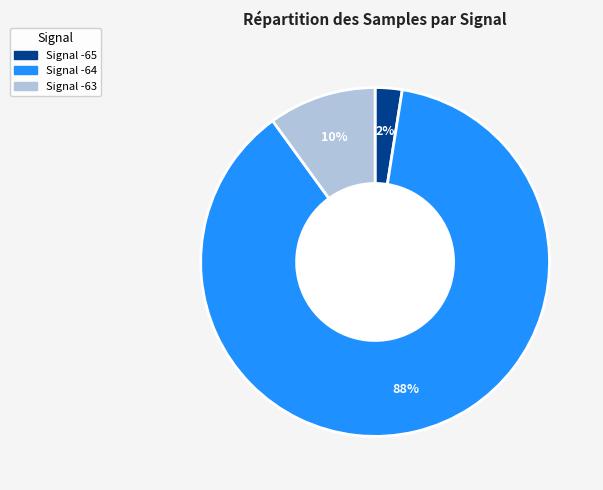

Is there a majority slice in this chart?

Yes